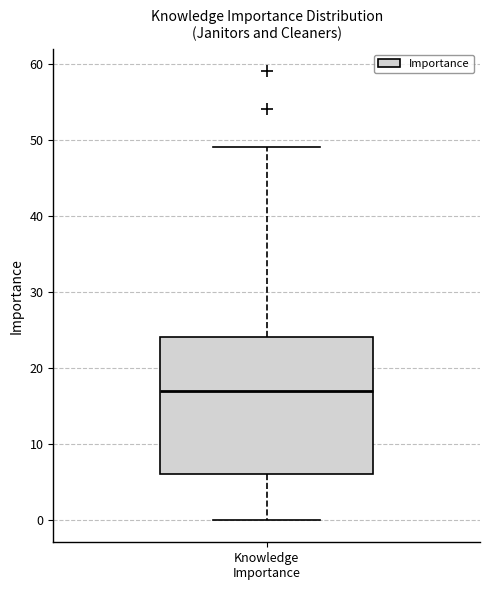

Transcribe this box plot: give where the median line is, the range the box spans, and where the two whiskers end, as read against the y-axis. The values are not printed on the chart, so give them approximately, as read against the axis.

median 17, box 6 to 24, whiskers 0 to 49